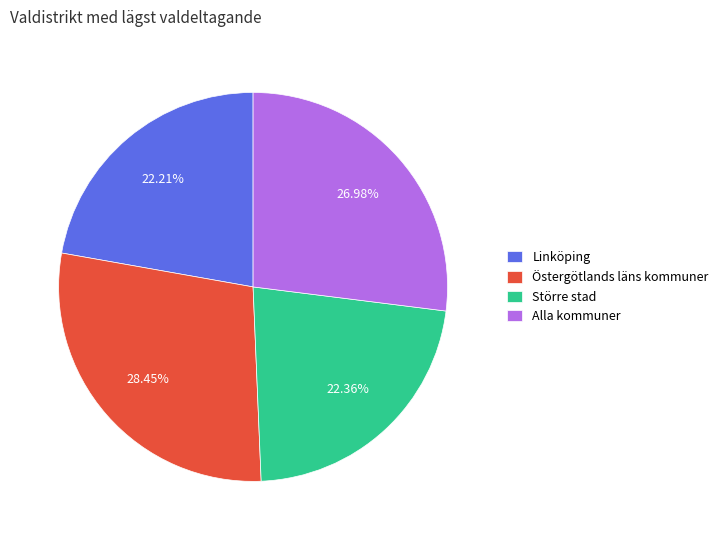

Do Större stad and Östergötlands läns kommuner together represent more than half of the pie?

Yes